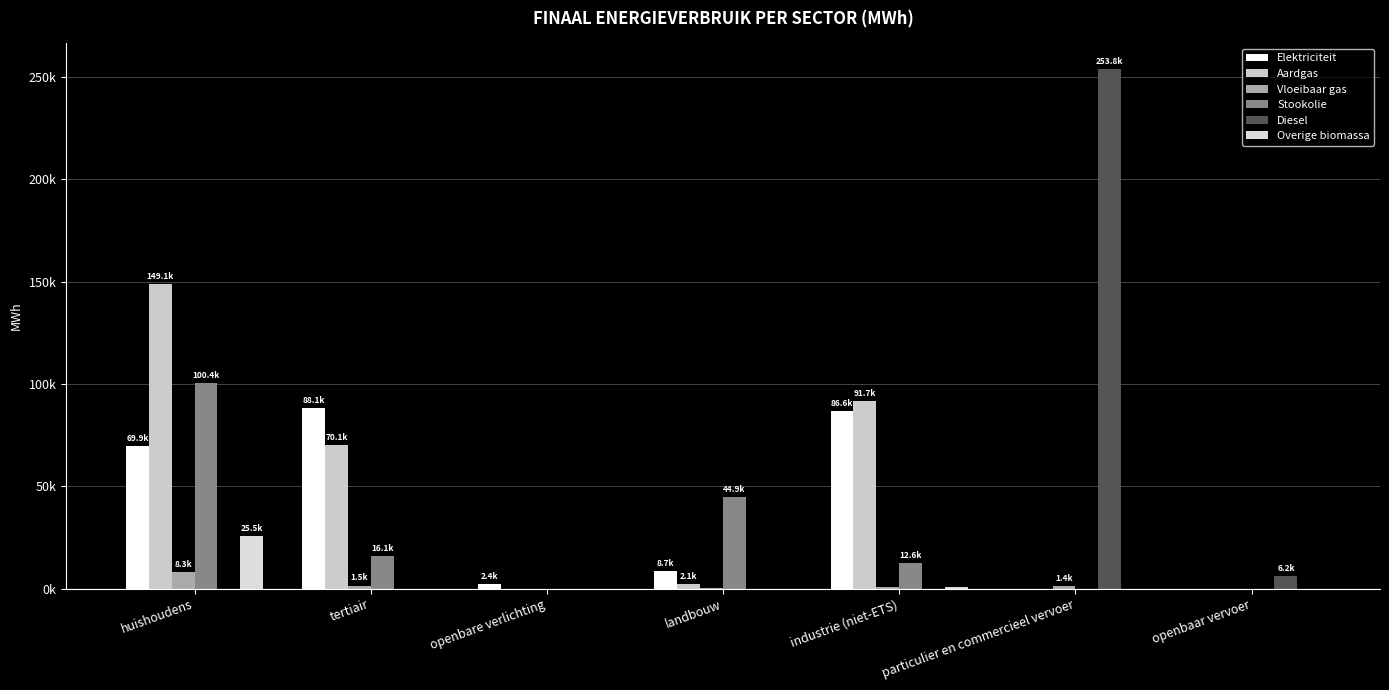

Reading left to right, transcribe all the data shown in this chart.

Elektriciteit: 69918.7	88094.2	2435.8	8741.2	86595.2	2.8	0.0
Aardgas: 149104.0	70074.6	0.0	2149.9	91697.1	14.3	0.0
Vloeibaar gas: 8290.0	1507.8	0.0	91.5	684.9	1443.5	0.0
Stookolie: 100356.6	16072.6	0.0	44896.4	12562.5	0.0	0.0
Diesel: 0.0	0.0	0.0	0.0	0.0	253775.1	6182.1
Overige biomassa: 25533.3	6.8	0.0	0.0	712.2	0.0	0.0